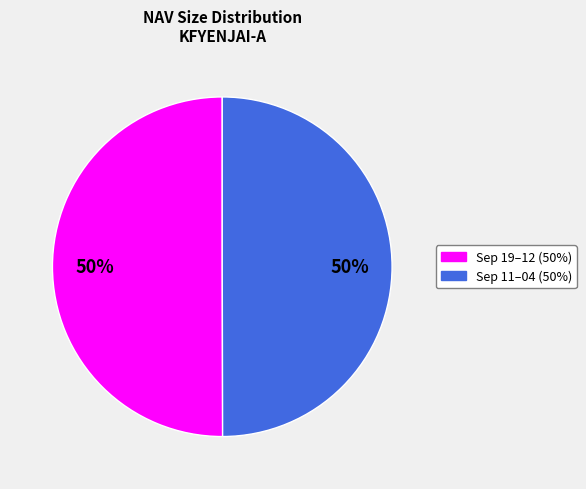

To the nearest percent, what is the average slice percentage?

50%